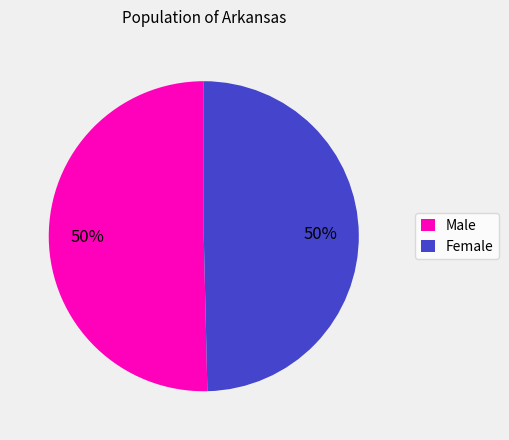

To the nearest percent, what is the combined percentage of Female and Male?

100%